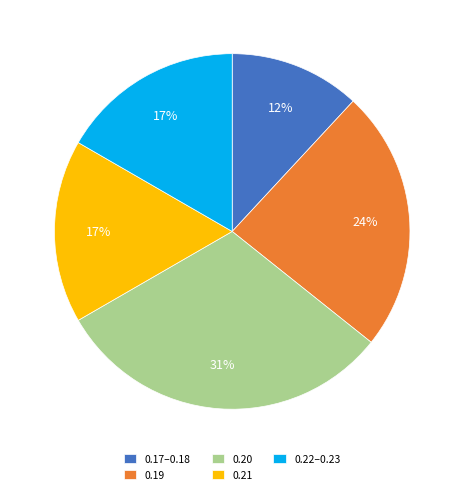

What is the smallest slice in the pie chart?

0.17–0.18